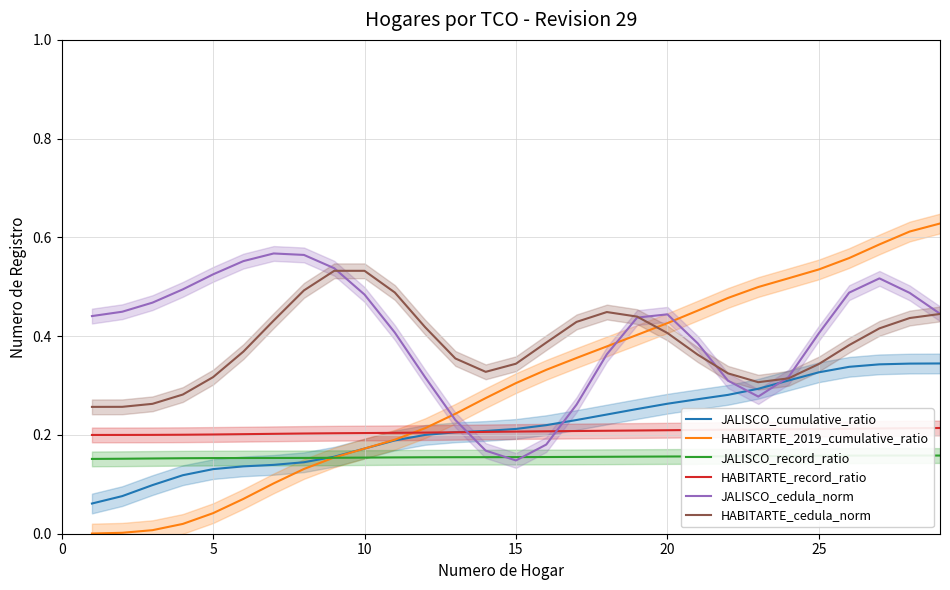

How many times do HABITARTE_record_ratio and JALISCO_cedula_norm cross each other?

2